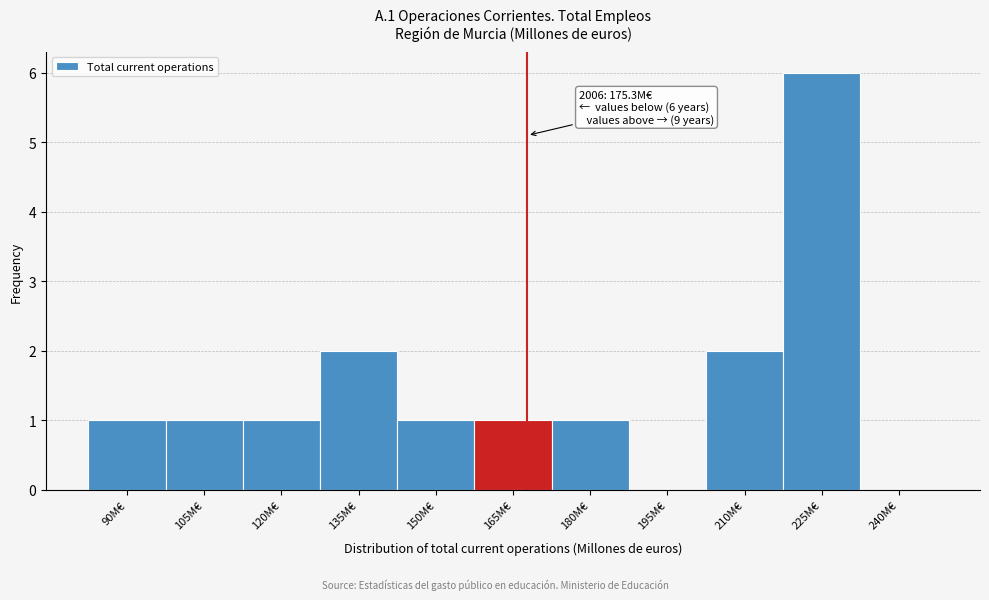

Reading left to right, list all the values displayed in this chart.

90M€=1	105M€=1	120M€=1	135M€=2	150M€=1	165M€=1	180M€=1	195M€=0	210M€=2	225M€=6	240M€=0